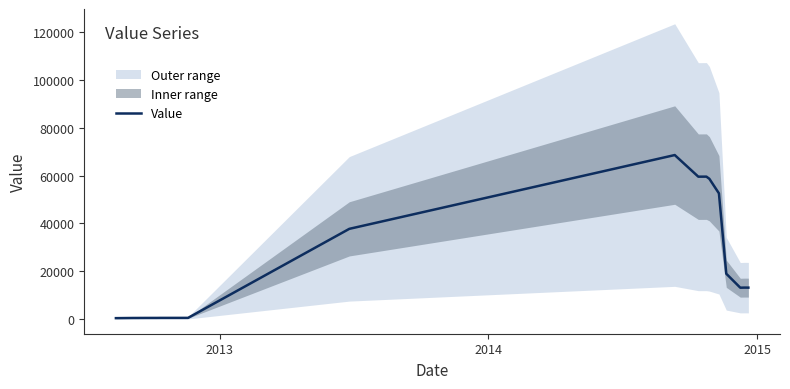

What is the maximum value shown in the chart?

68583